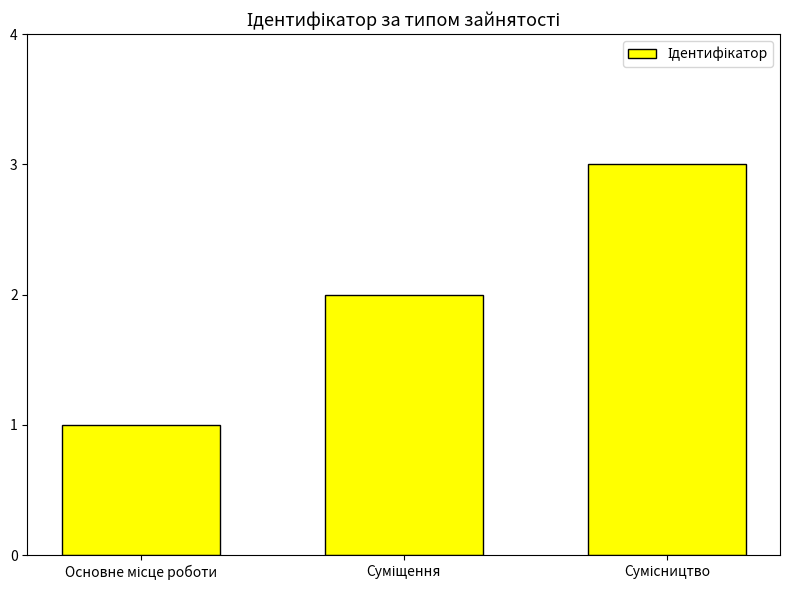

What is the average value?

2